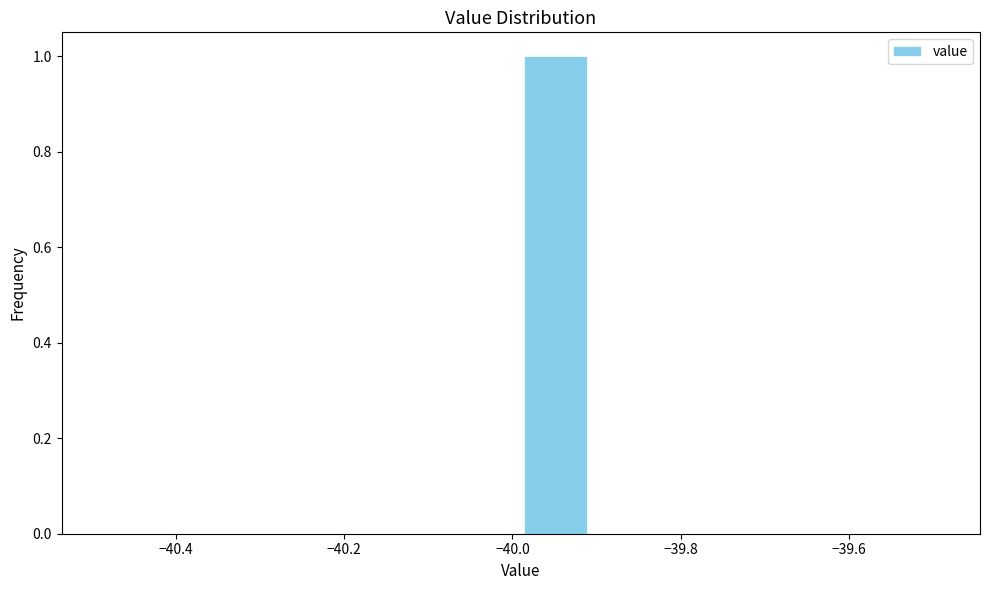

Reading left to right, list every bar in this chart as the range it spans on the x-axis followed by its height. Neither the bar edges nor the heights are printed on the chart, so give them approximately, as read against the axes.

-40.48 to -40.40: 0
-40.40 to -40.32: 0
-40.32 to -40.24: 0
-40.24 to -40.16: 0
-40.16 to -40.08: 0
-40.08 to -39.98: 0
-39.98 to -39.90: 1
-39.90 to -39.82: 0
-39.82 to -39.74: 0
-39.74 to -39.66: 0
-39.66 to -39.58: 0
-39.58 to -39.48: 0